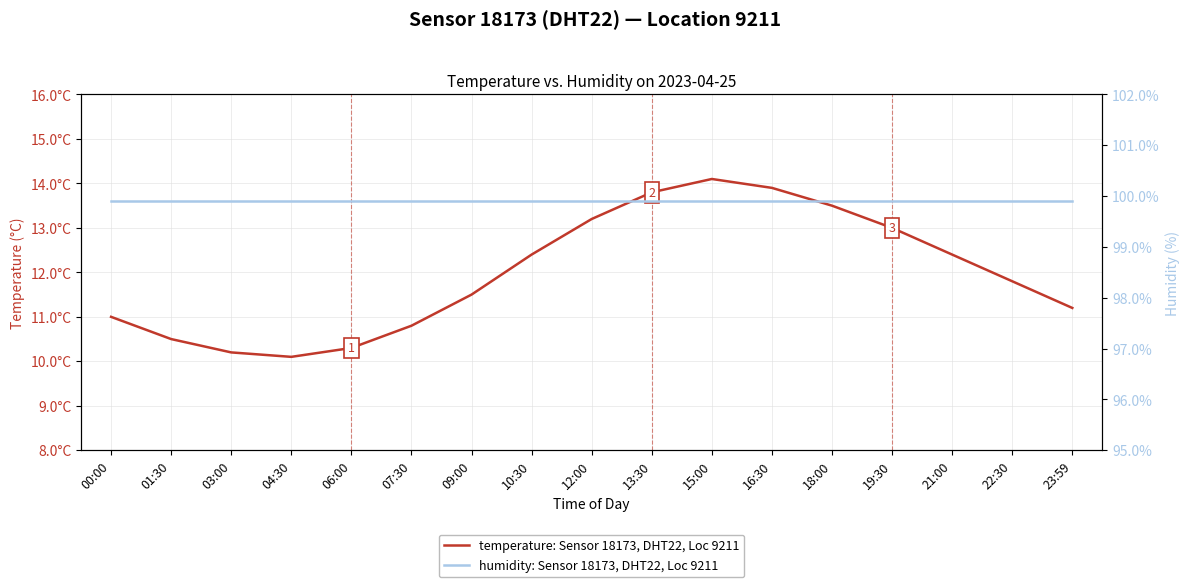

How many interior local peaks does the temperature: Sensor 18173, DHT22, Location 9211 series have?

1